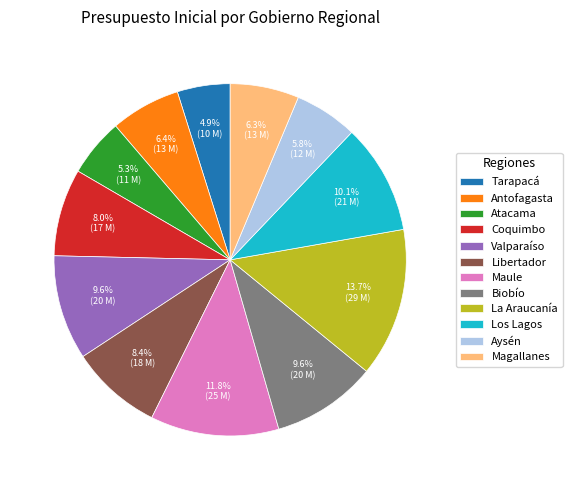

Which category has the biggest portion of the pie?

La Araucanía